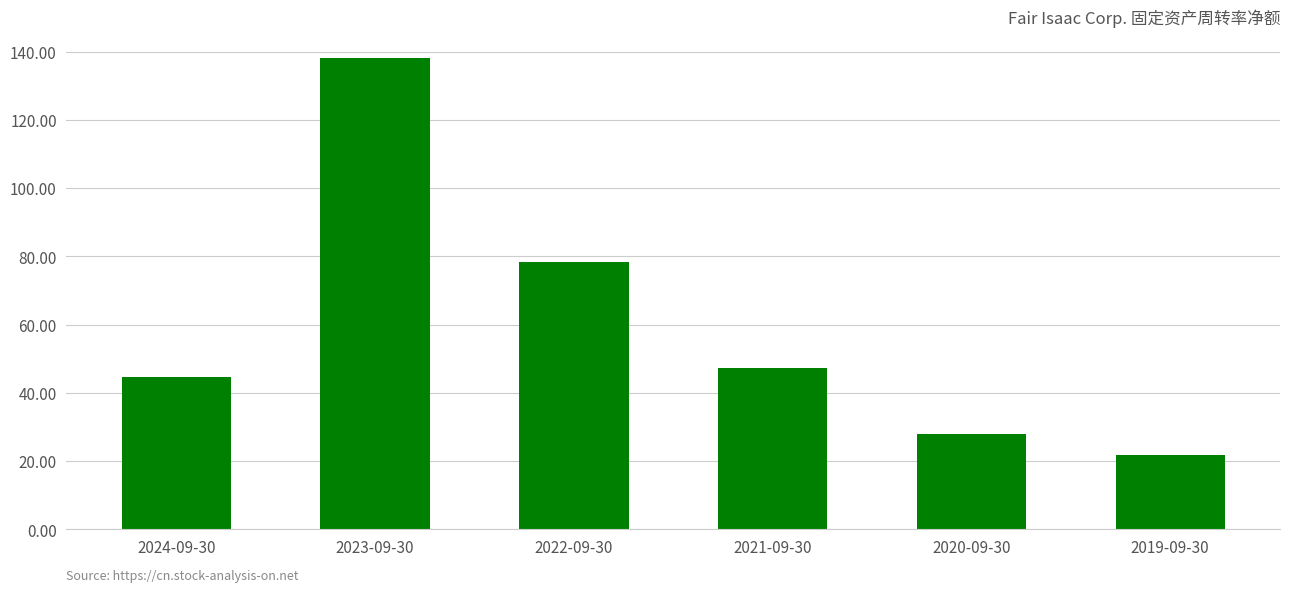

What is the change in value from 2024-09-30 to 2021-09-30?

+2.5